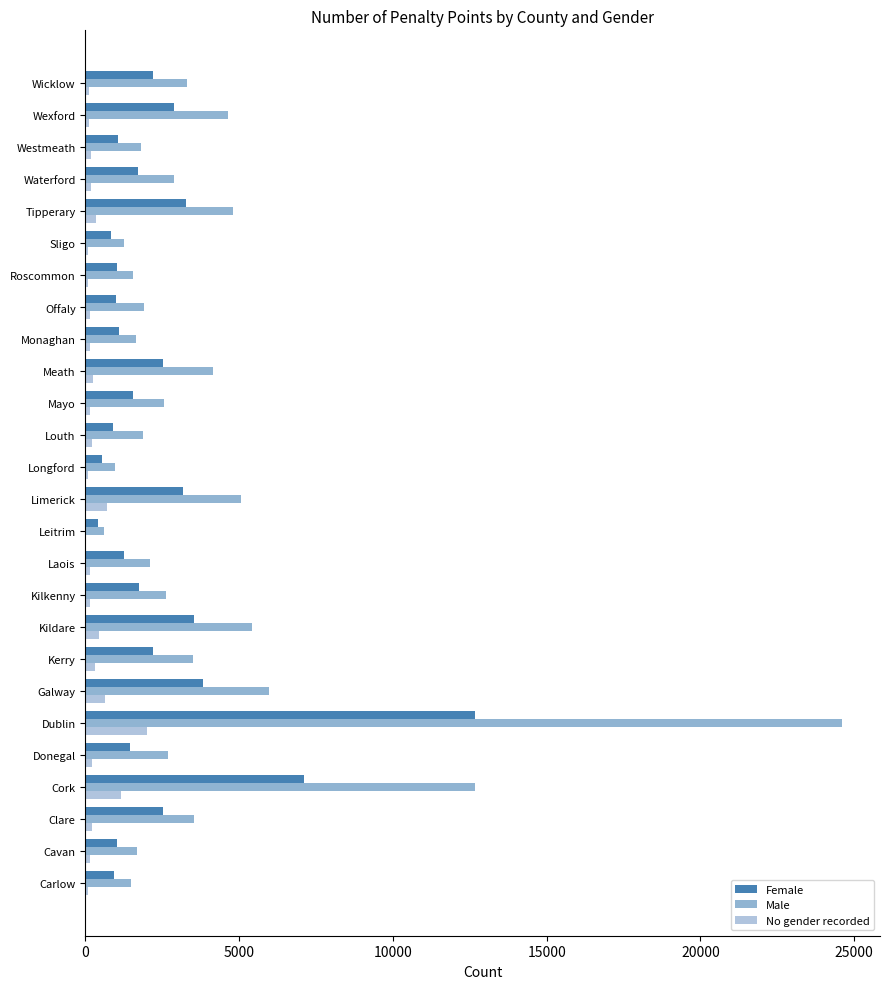

How many distinct data groups are displayed?

3